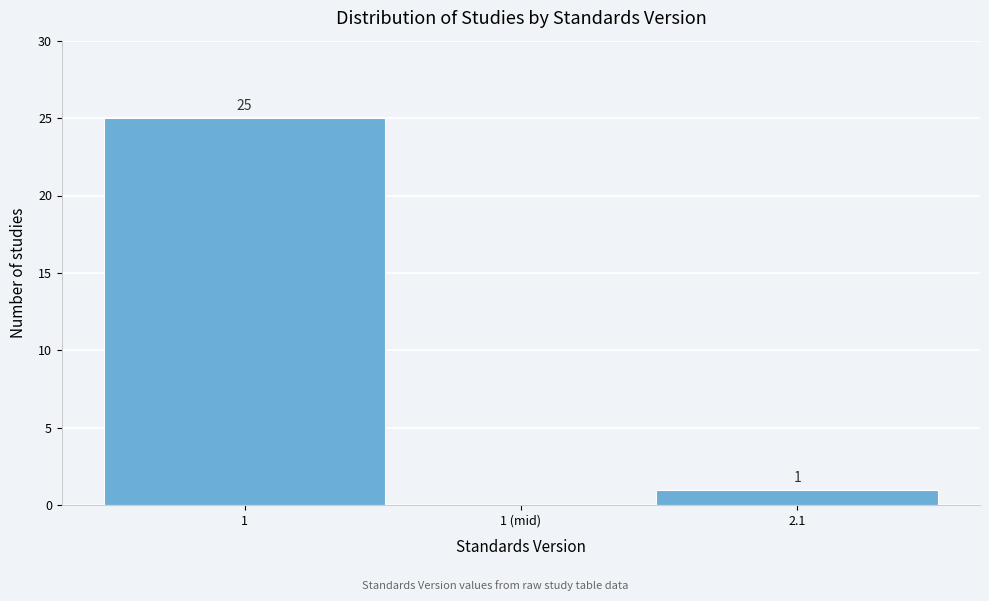

Reading left to right, extract all data points from this chart.

1=25	1 (mid)=0	2.1=1